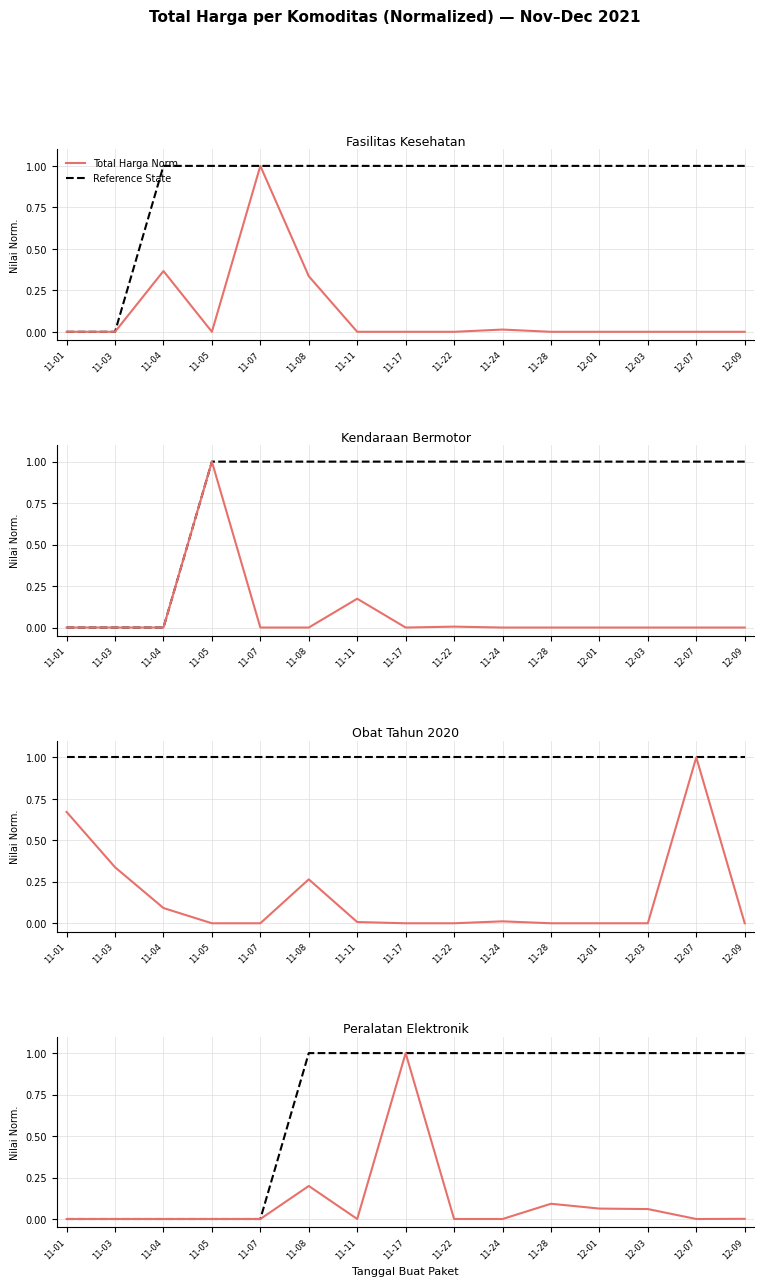

What is the label of the 15th point from the left?

12-09